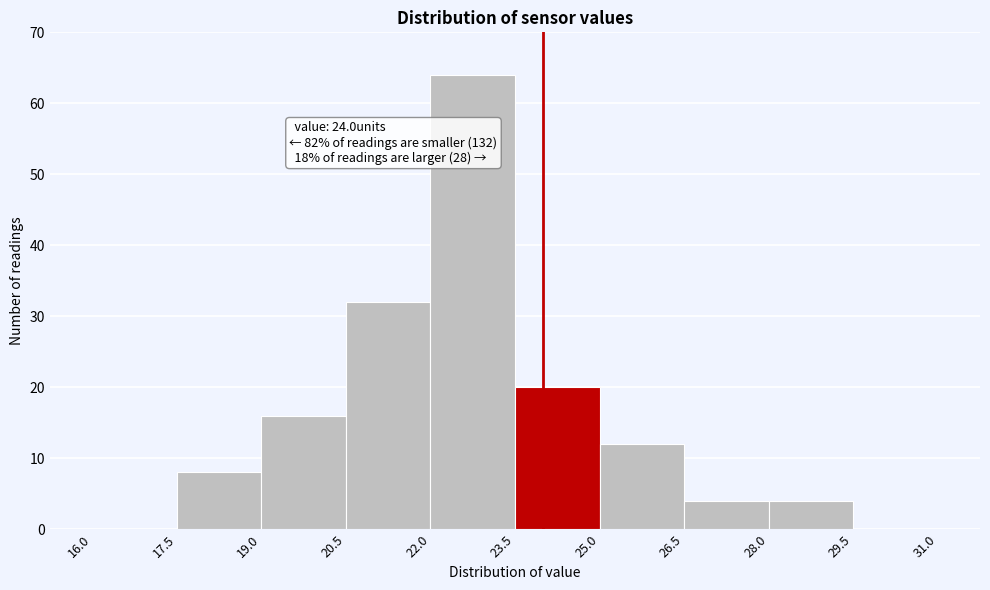

Which range on the x-axis has the tallest bar?

22.0 to 23.5